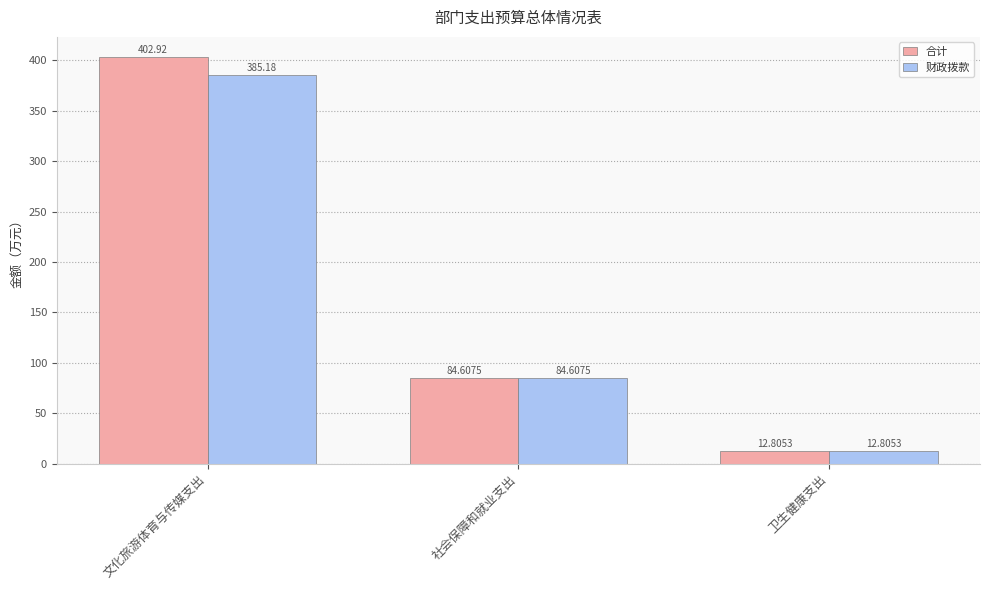

How many data points does each series have?

3